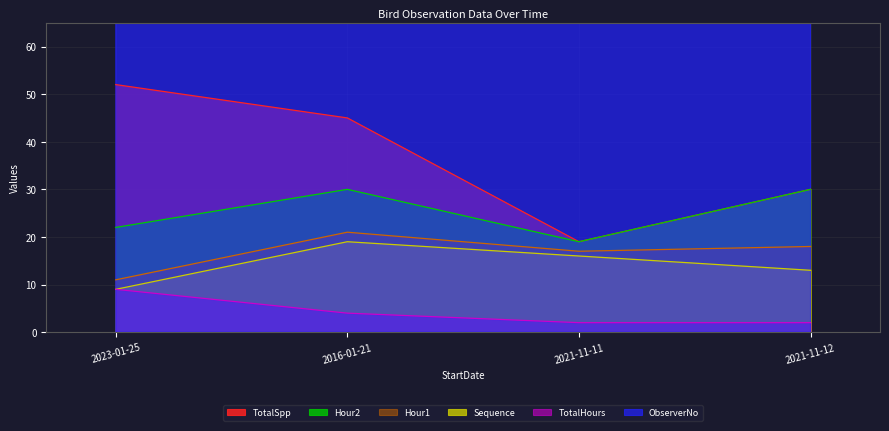

Count the TotalHours values in the range 2 to 9.

4